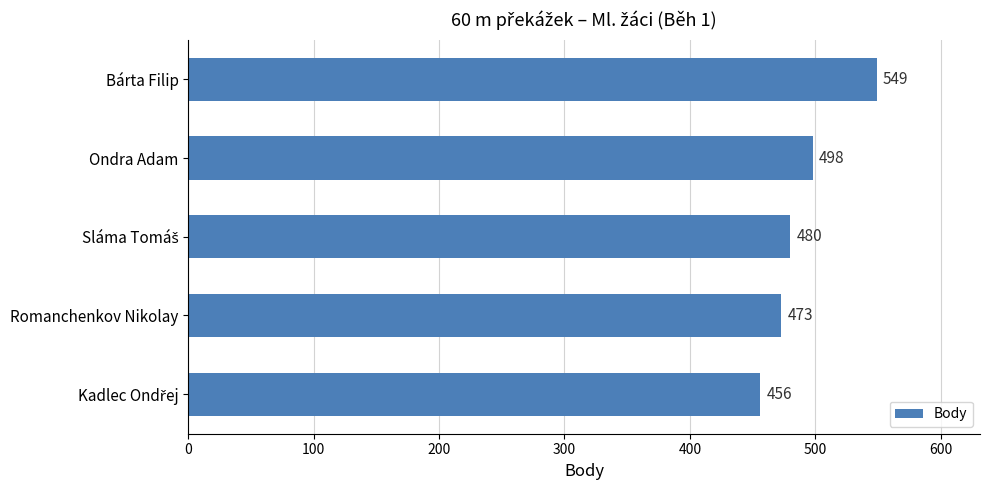

Which label corresponds to the largest value in the chart?

Bárta Filip